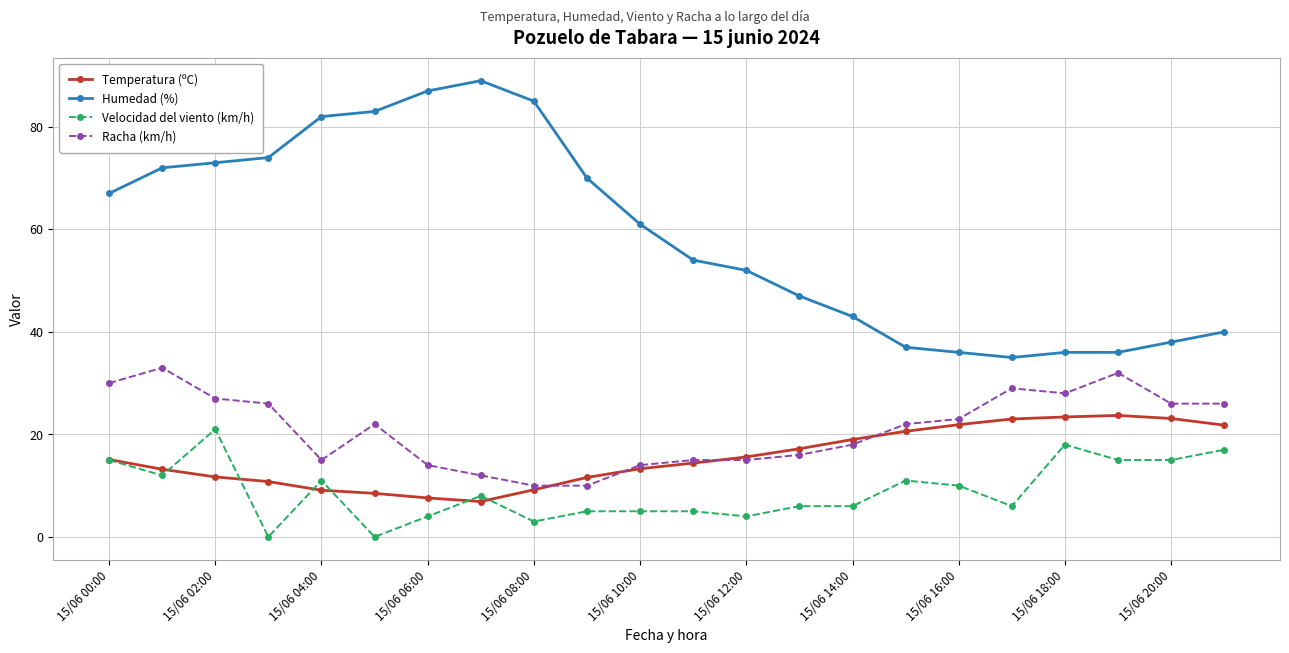

Which series has the largest total across all categories?

Humedad (%)